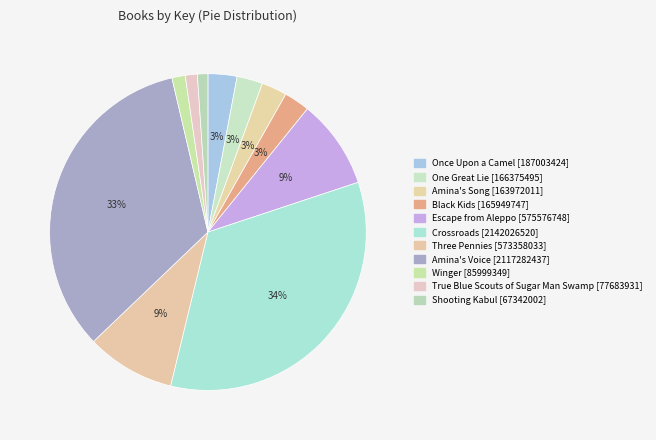

How many segments does this pie chart have?

11